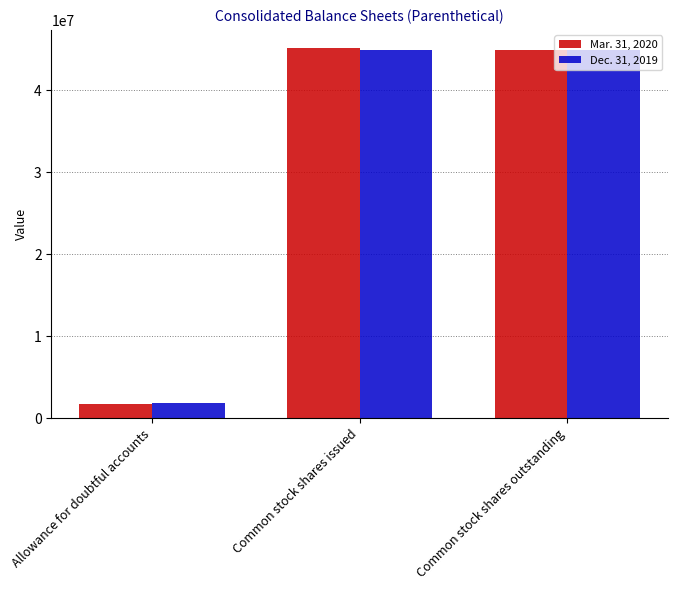

Is it true that Mar. 31, 2020 equals 44886122 at Common stock shares outstanding?

True